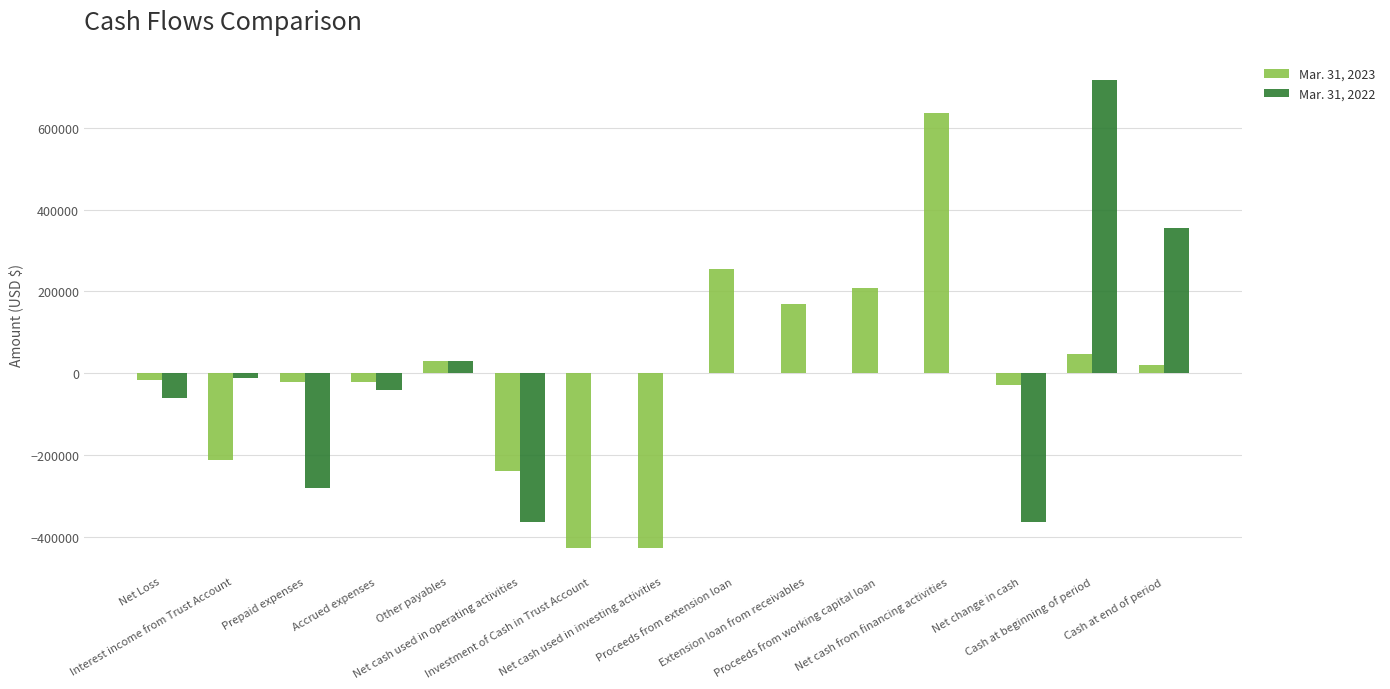

What is the maximum value shown in the chart?

715727